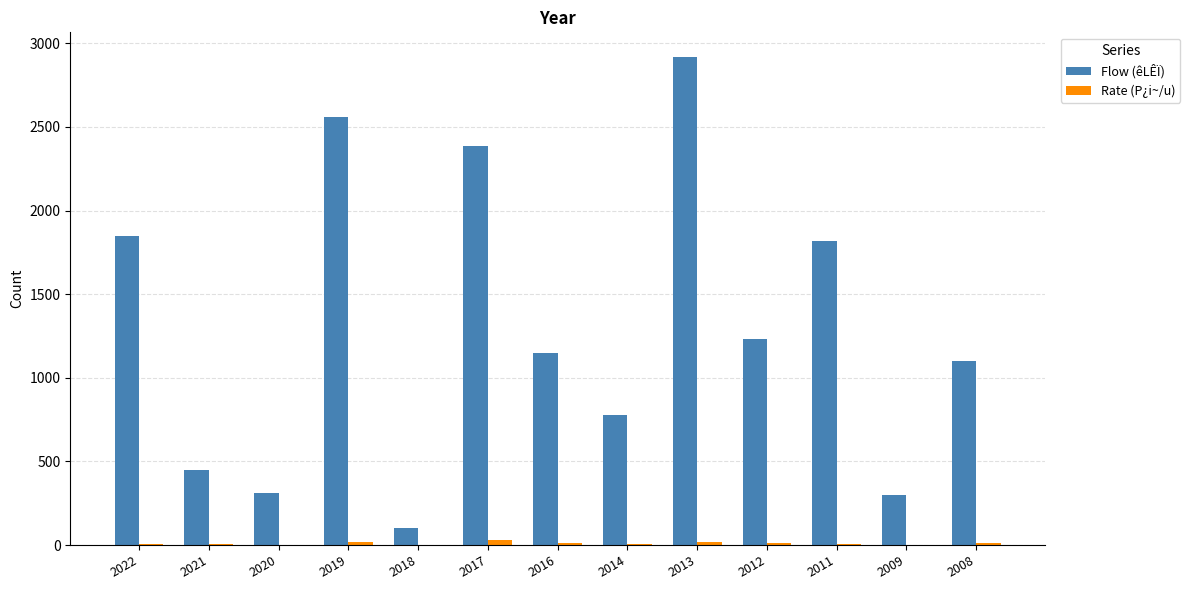

How many distinct data groups are displayed?

2